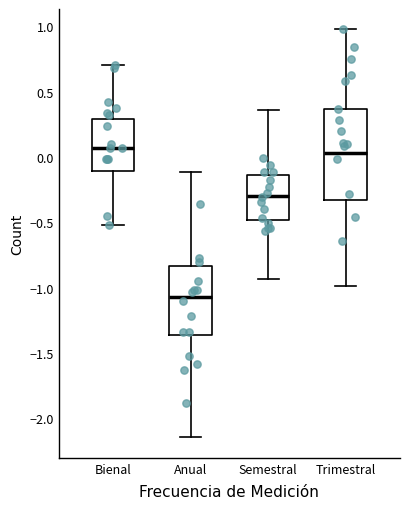

Reading left to right, read every box against the y-axis: the position of its median line, the range the box covers, and the ends of its whiskers. The values are not printed on the chart, so give them approximately, as read against the axis.

Bienal: median 0.05, box -0.10 to 0.30, whiskers -0.50 to 0.70
Anual: median -1.05, box -1.35 to -0.85, whiskers -2.15 to -0.10
Semestral: median -0.30, box -0.50 to -0.15, whiskers -0.95 to 0.35
Trimestral: median 0.05, box -0.35 to 0.35, whiskers -1.00 to 1.00